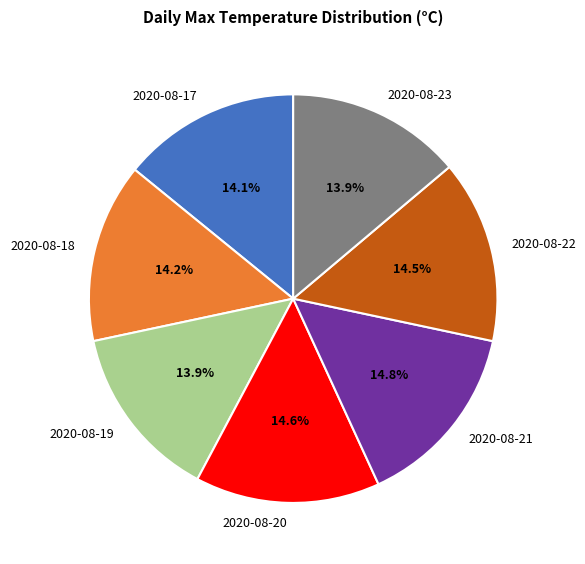

Is it true that 2020-08-17 is 14% of the pie?

True